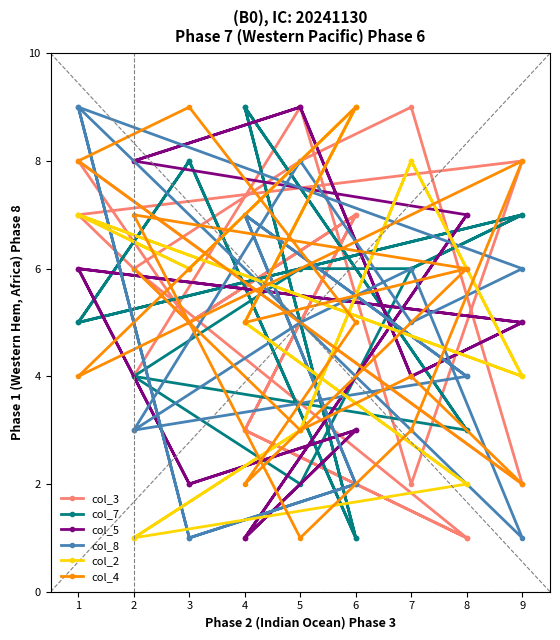

The value of col_2 at 8 is 3. True or false?

False